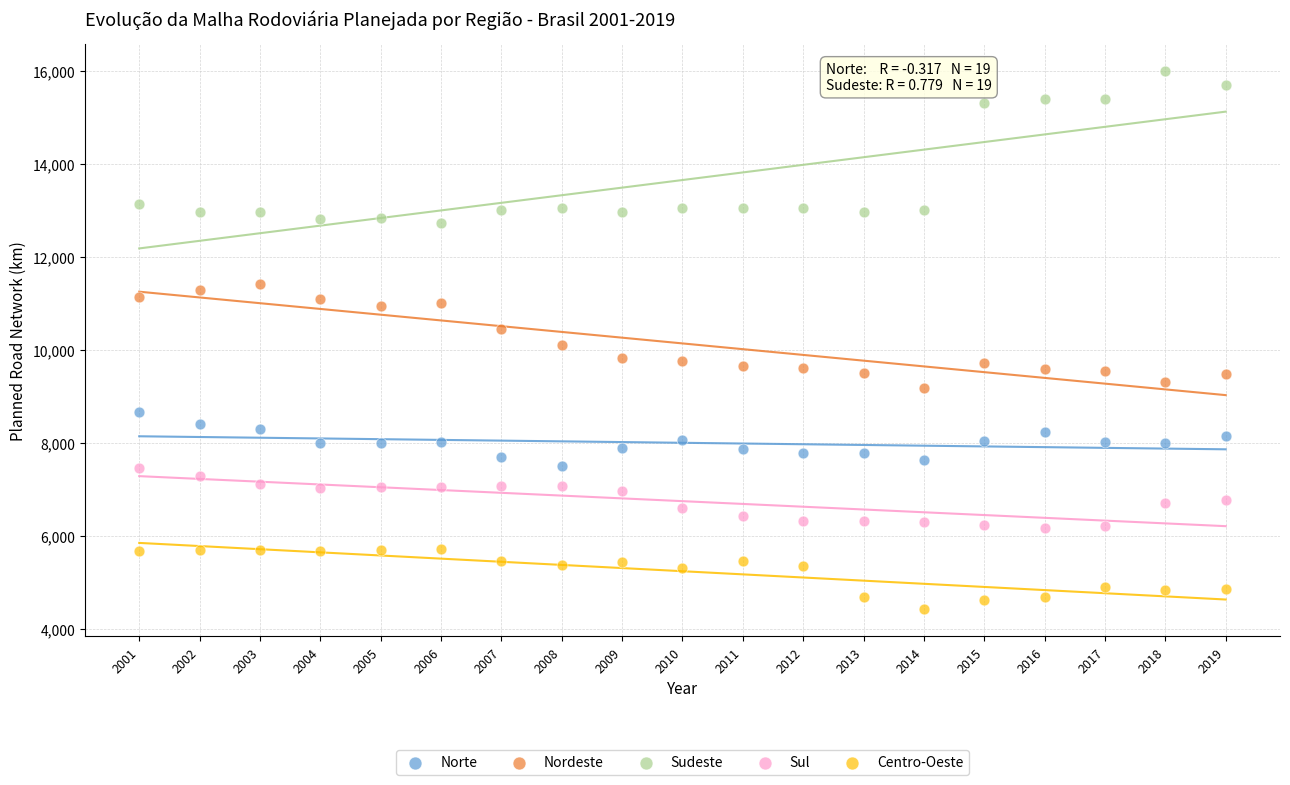

Which series reaches the minimum Y coordinate?

Centro-Oeste